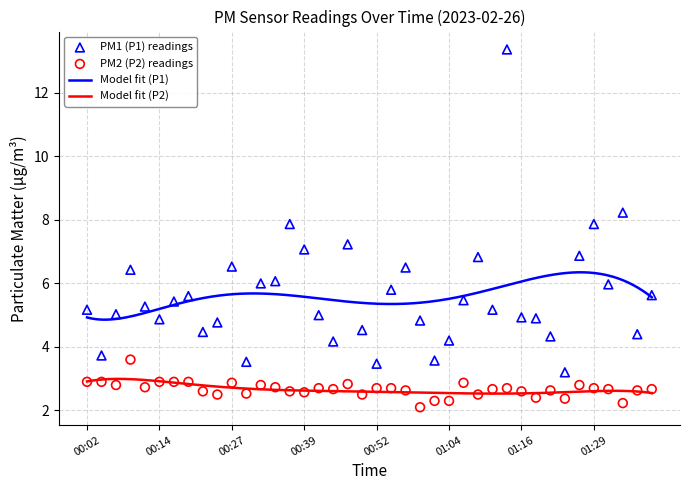

Which series has the largest total across all categories?

P1